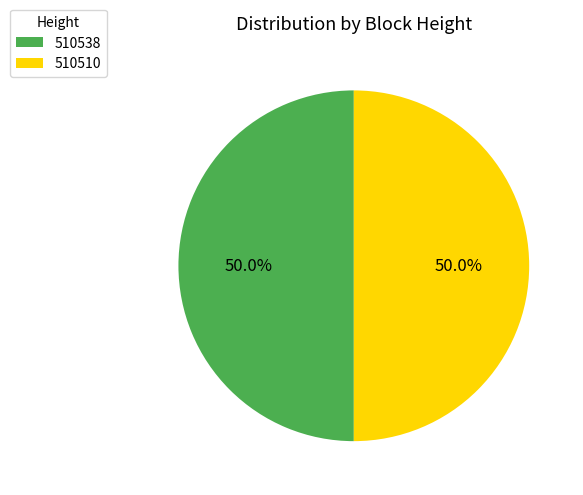

The 510510 slice represents 50% of the pie. True or false?

True